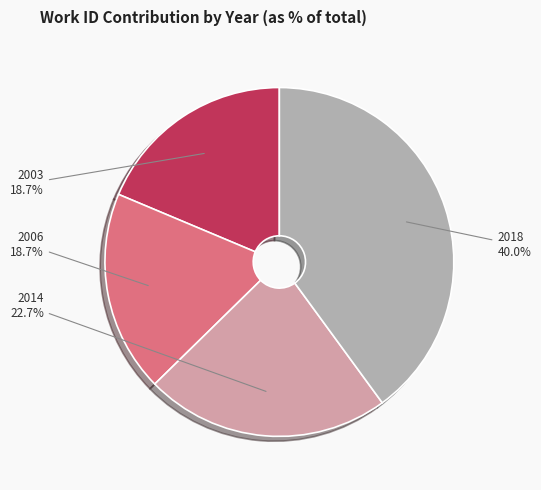

To the nearest percent, what percentage of the pie is 2014?

23%